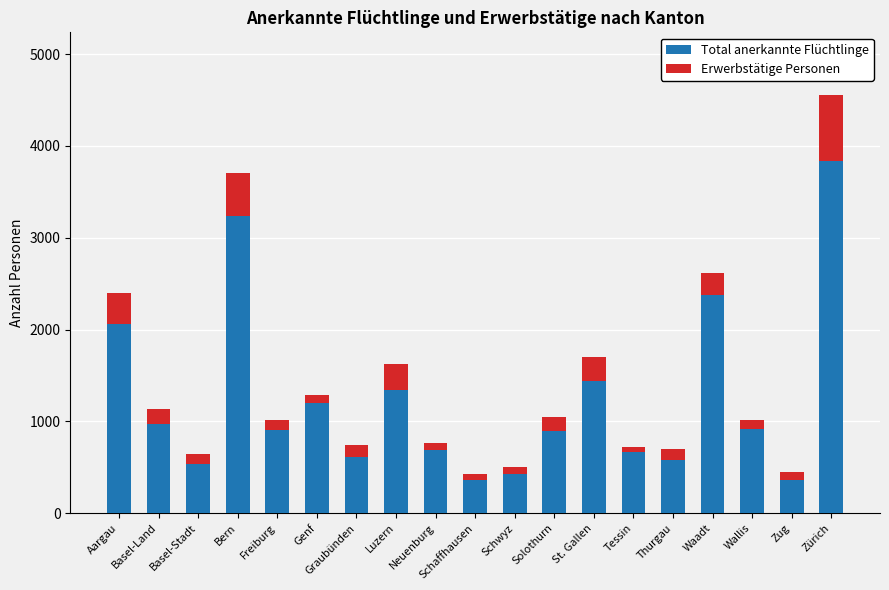

What is the sum of all Total anerkannte Flüchtlinge values?

23393